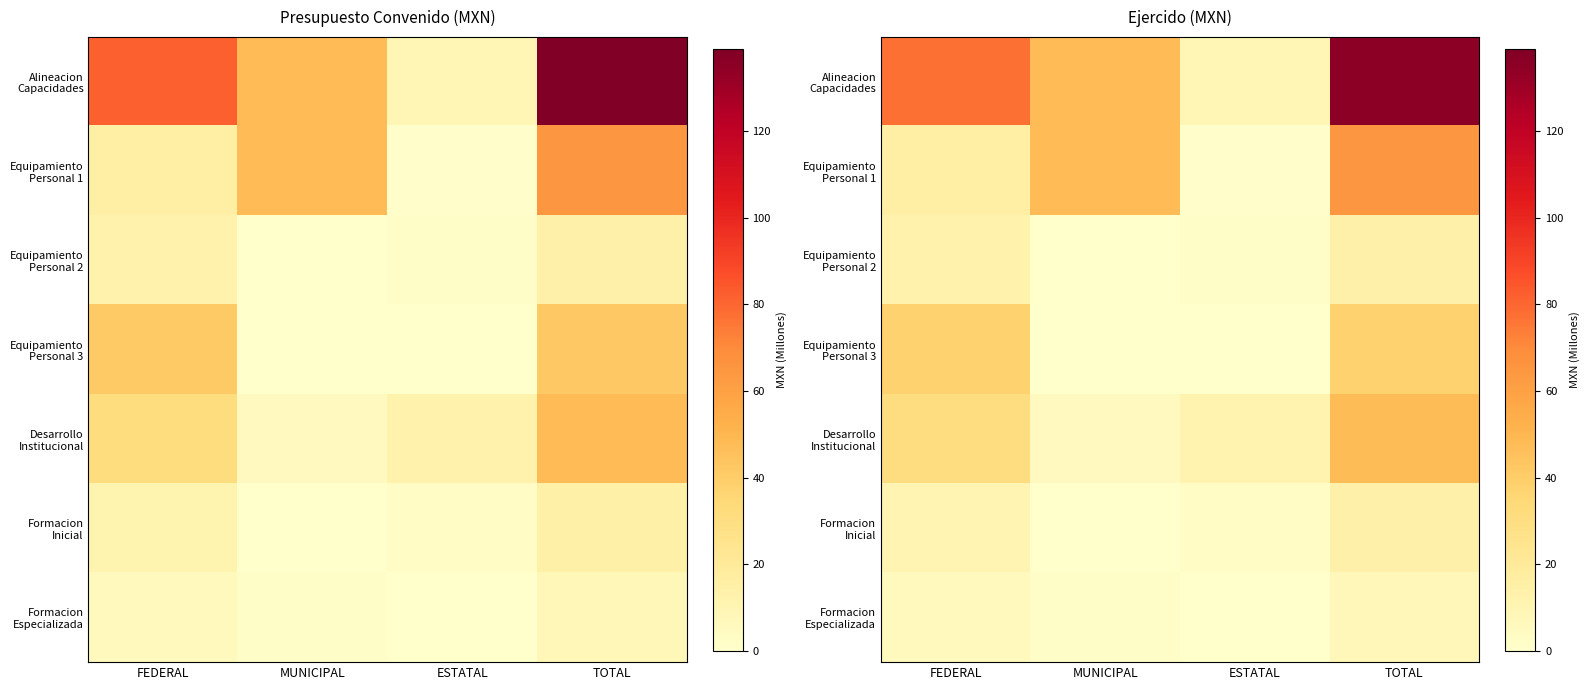

At which label is Formacion Especializada closest to 3?

MUNICIPAL